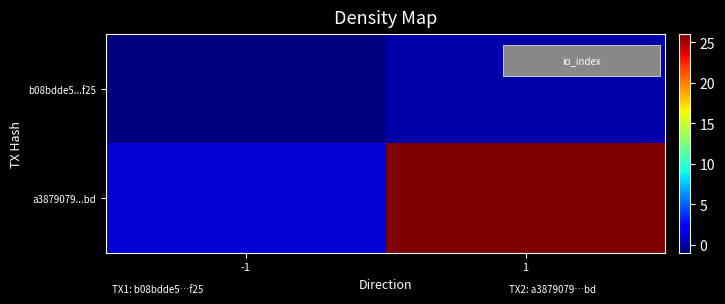

How many categories are shown in the chart?

2